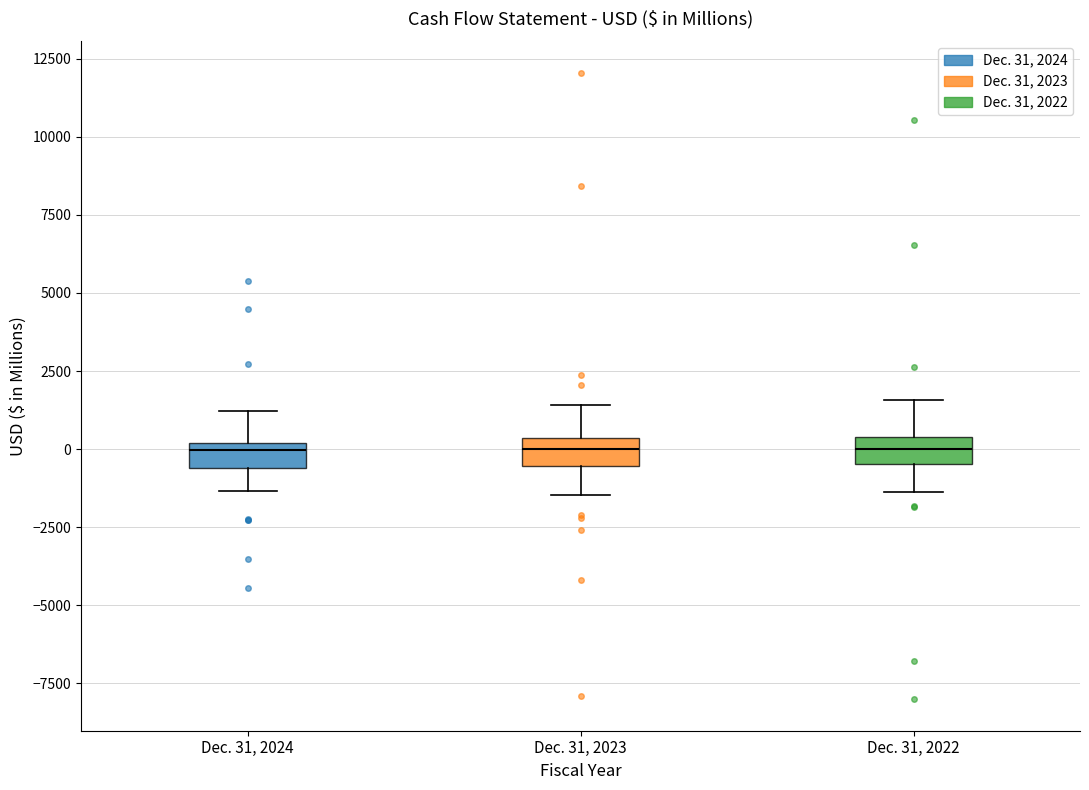

Reading left to right, read every box against the y-axis: the position of its median line, the range the box covers, and the ends of its whiskers. The values are not printed on the chart, so give them approximately, as read against the axis.

Dec. 31, 2024: median 0 (just below the box's upper edge), box -500 to 0, whiskers -1500 to 1000
Dec. 31, 2023: median 0, box -500 to 500, whiskers -1500 to 1500
Dec. 31, 2022: median 0, box -500 to 500, whiskers -1500 to 1500